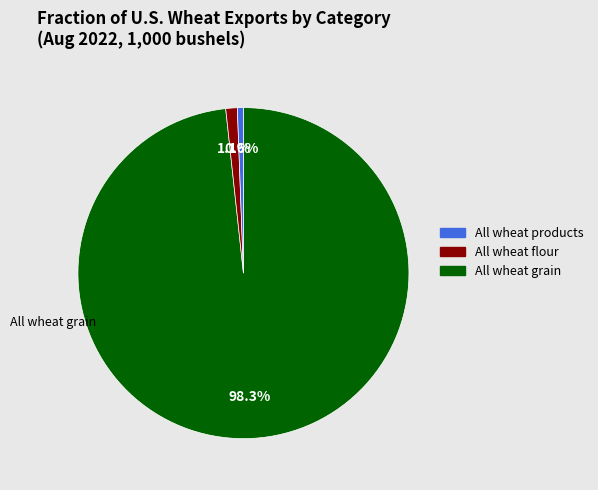

Count the number of slices in the pie.

3